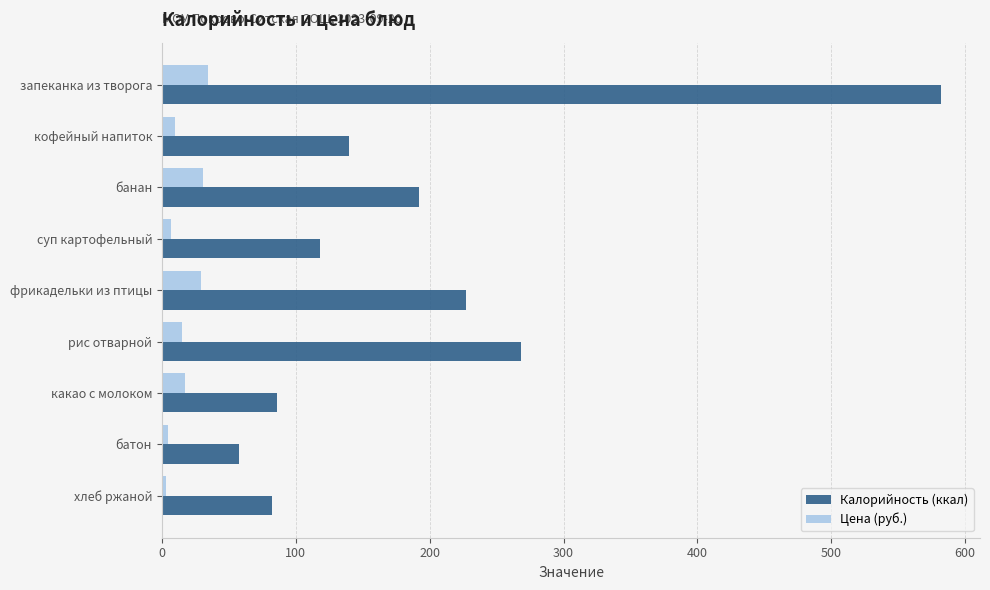

Which category has the lowest value in the Калорийность (ккал) series?

батон